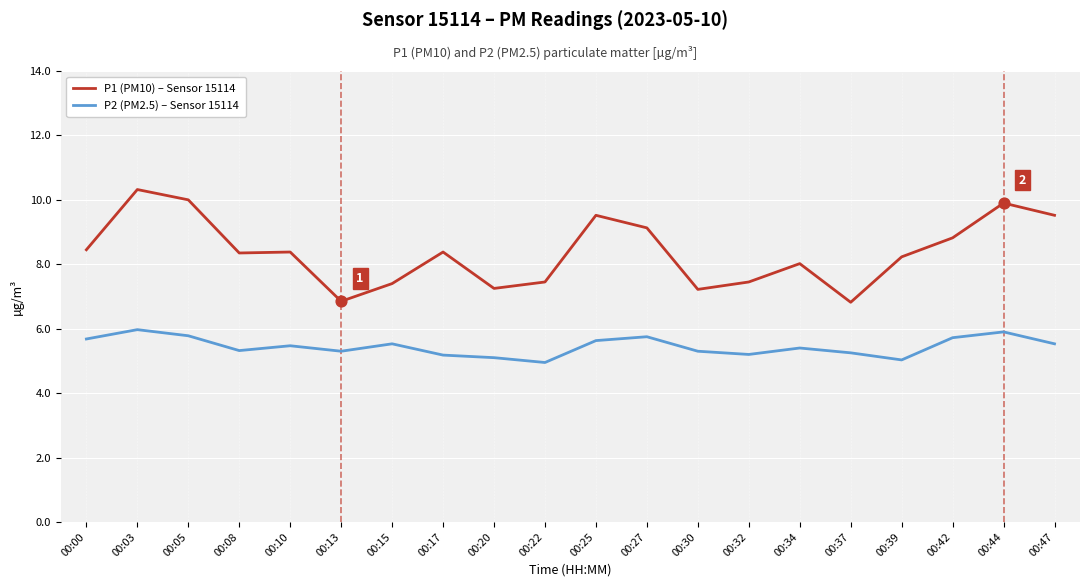

Which series has the largest total across all categories?

P1 (PM10) – Sensor 15114